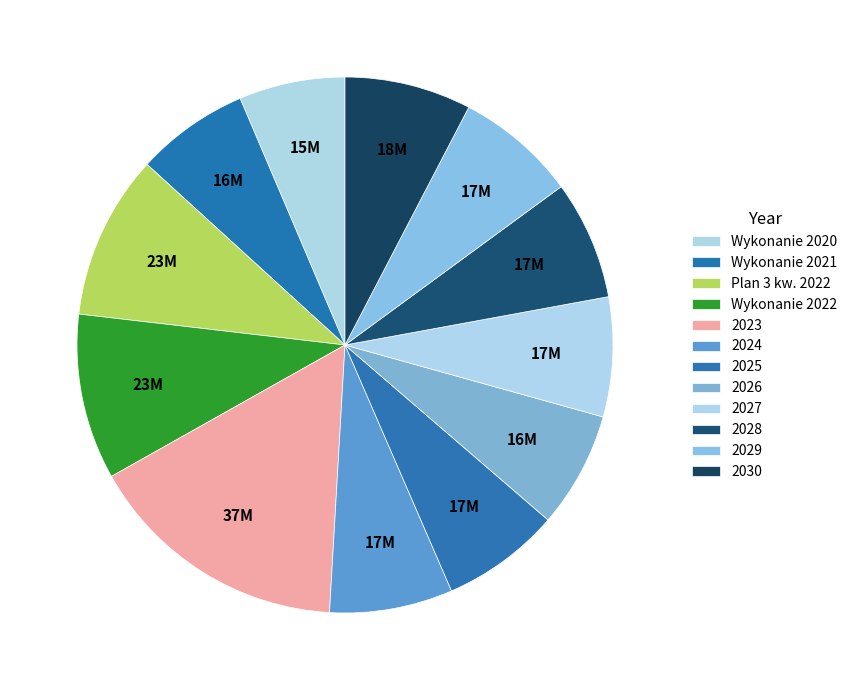

Which slice is the smallest?

Wykonanie 2020